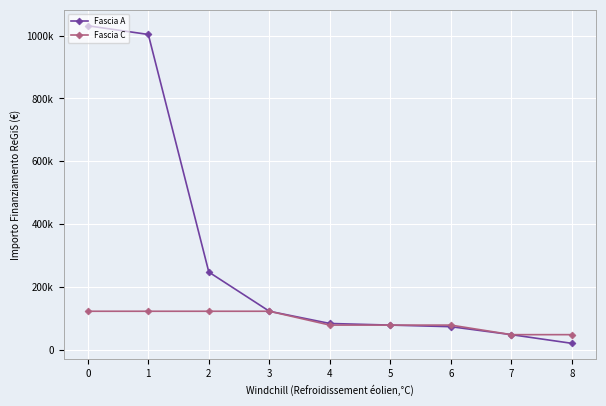

Is this an area chart (filled region under the line)?

No